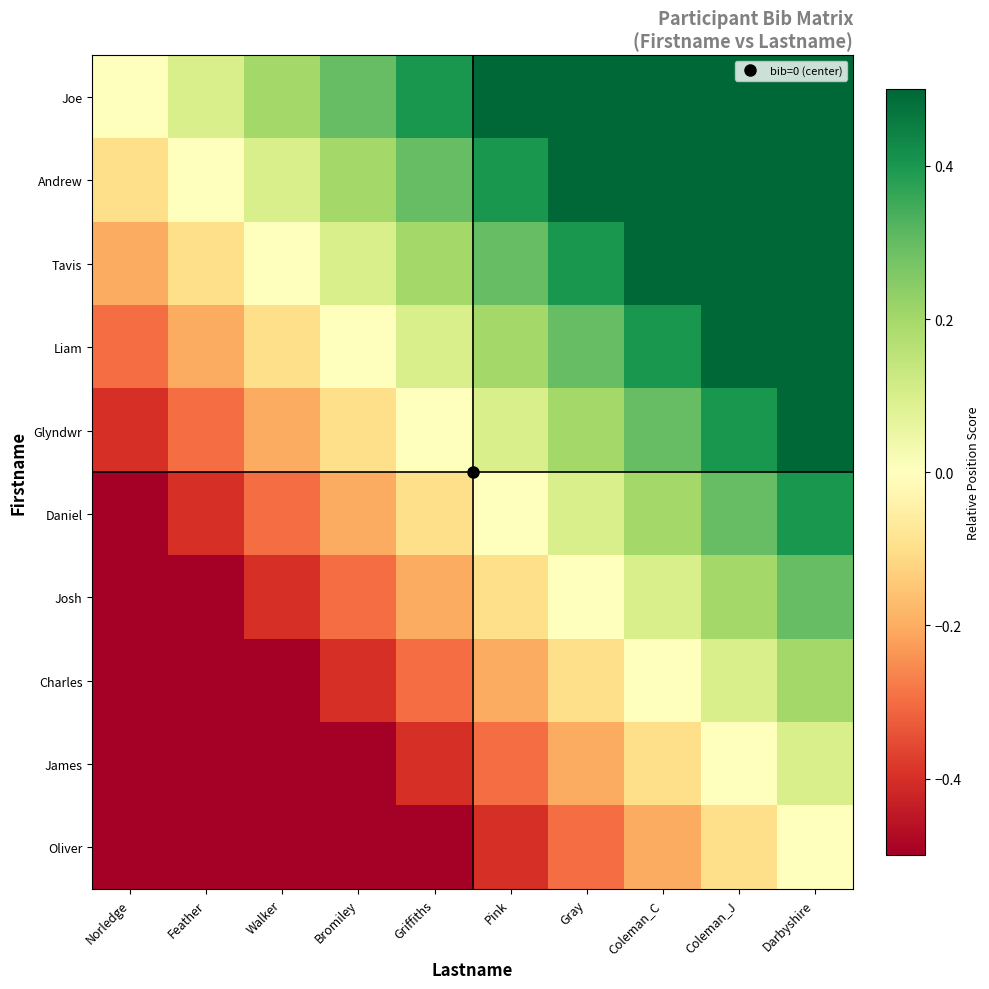

What is the total value across all series at Griffiths?

-0.5